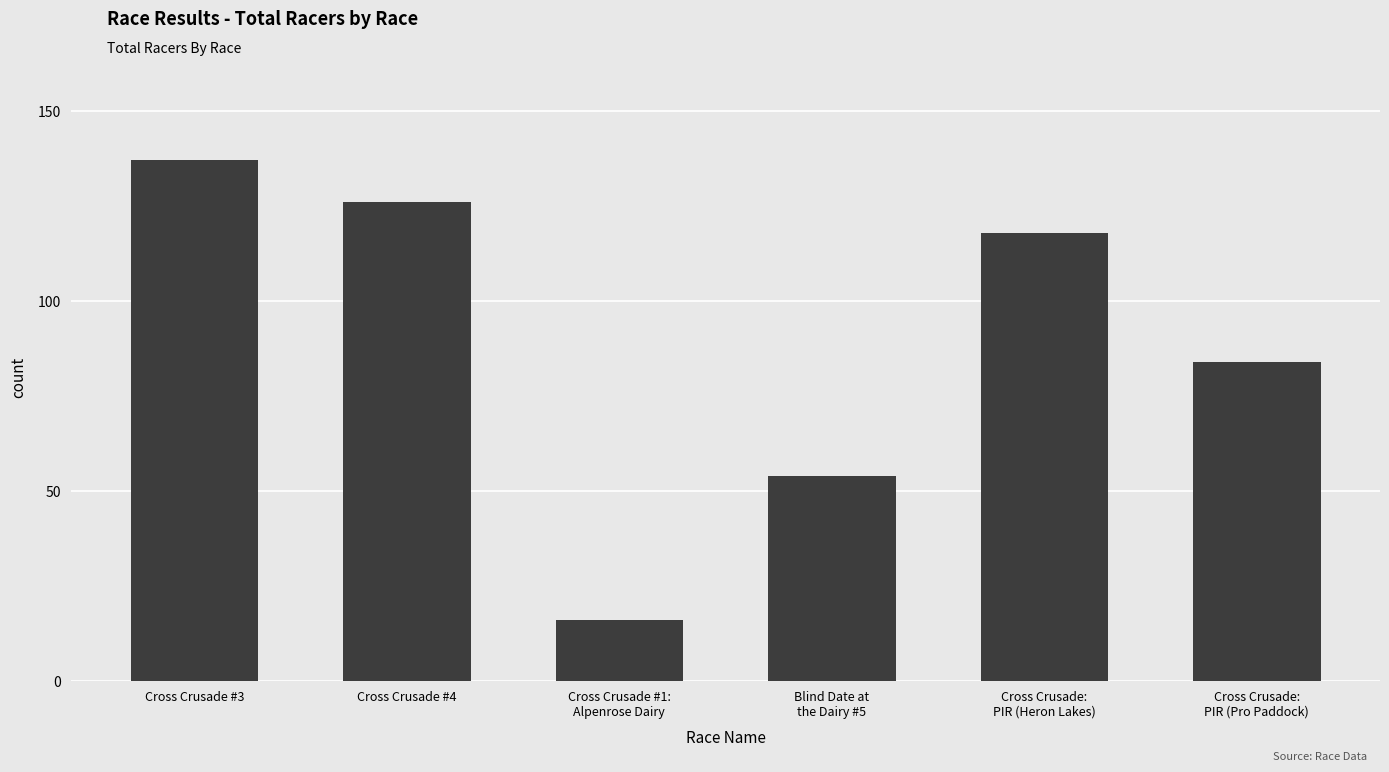

What is the change in value from Blind Date at
the Dairy #5 to Cross Crusade:
PIR (Pro Paddock)?

+30